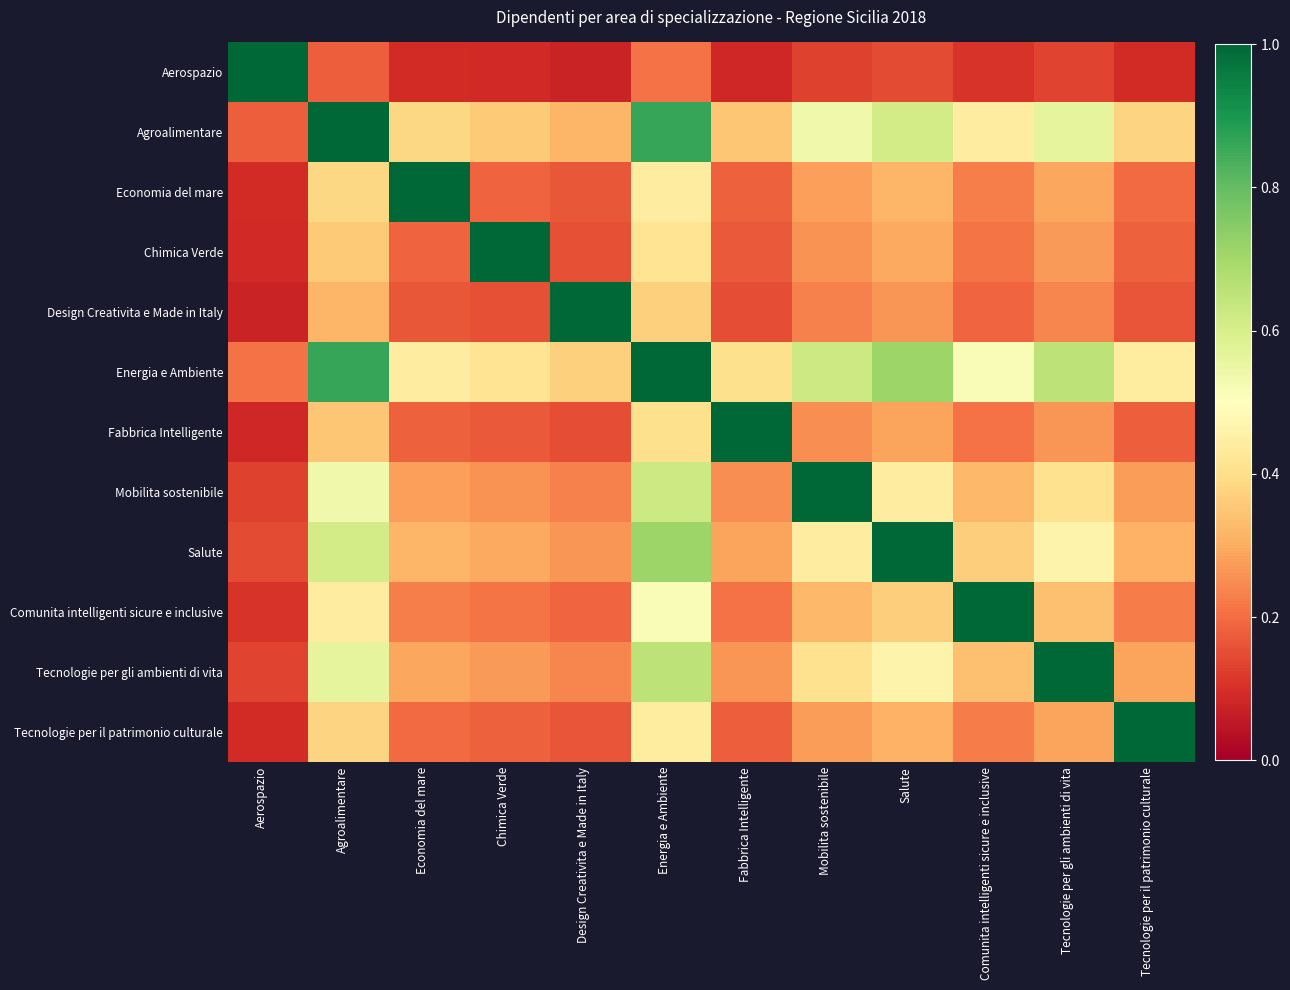

What is the total value across all series at Design Creativita e Made in Italy?

3.3